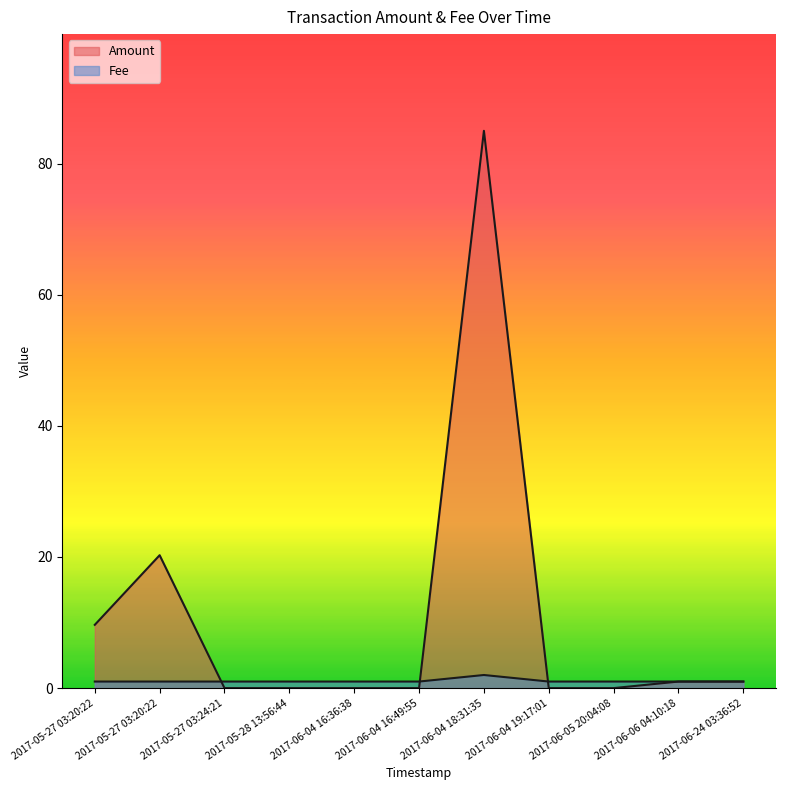

True or false: Amount has a value of 0.0 at 2017-06-05 20:04:08.

True